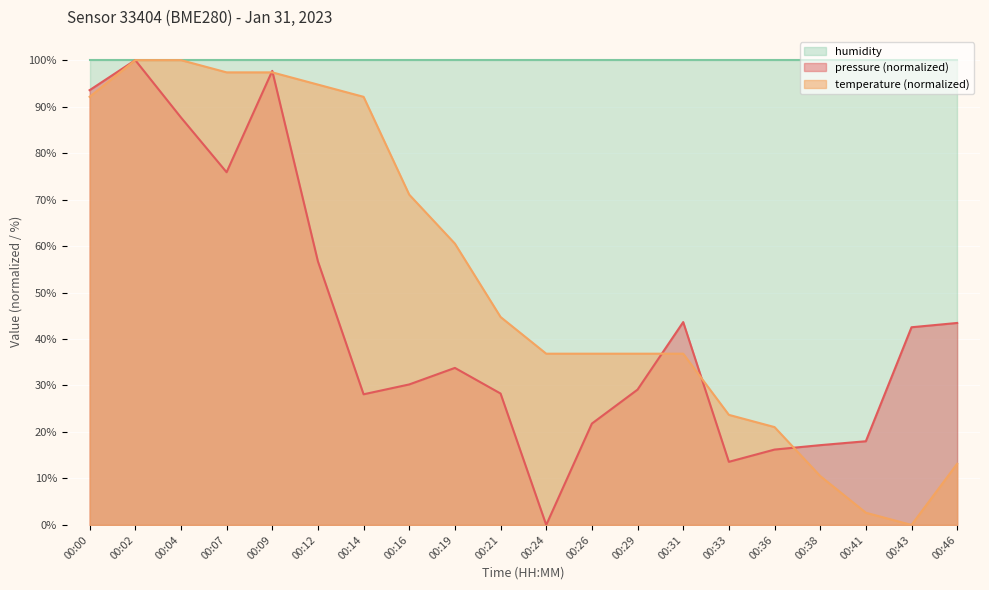

Which has a higher value, 00:19 or 00:43?

00:43